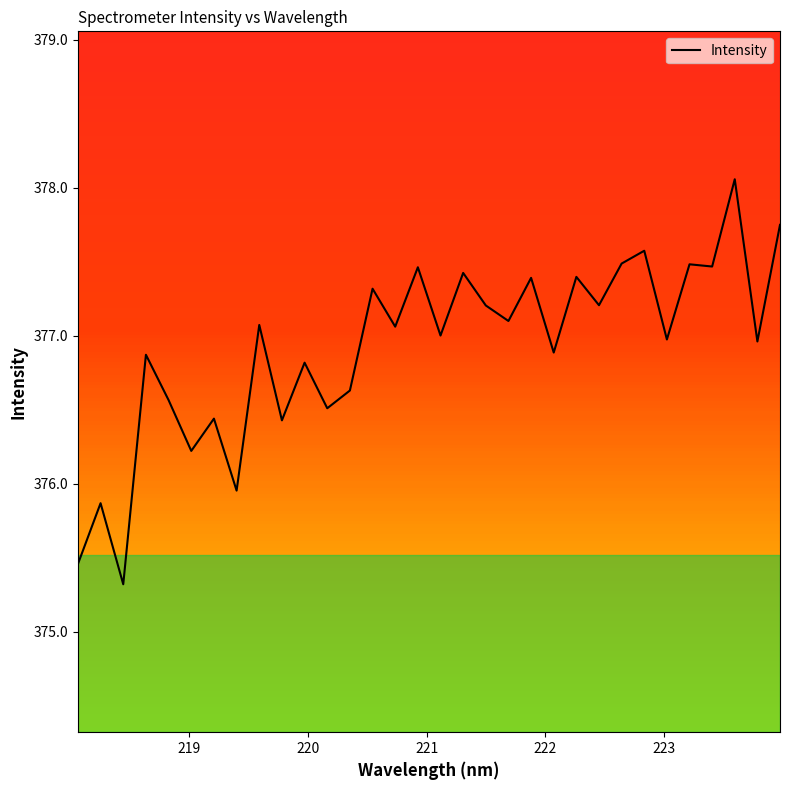

What is the difference between the maximum and minimum values?

2.7